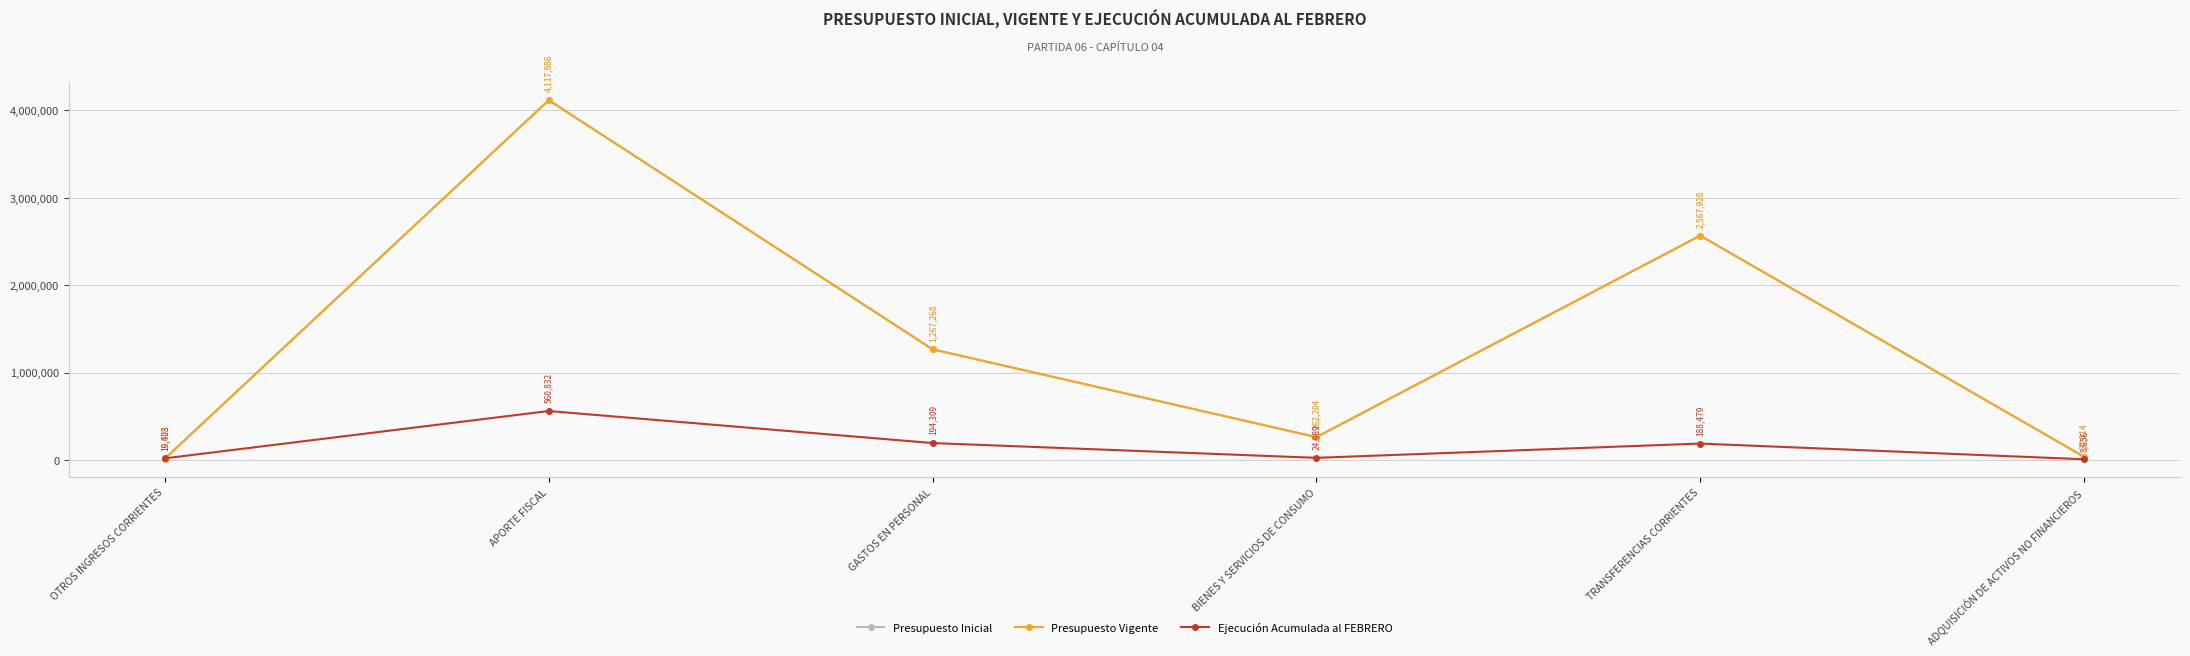

Where is the first local minimum for Presupuesto Inicial?

BIENES Y SERVICIOS DE CONSUMO